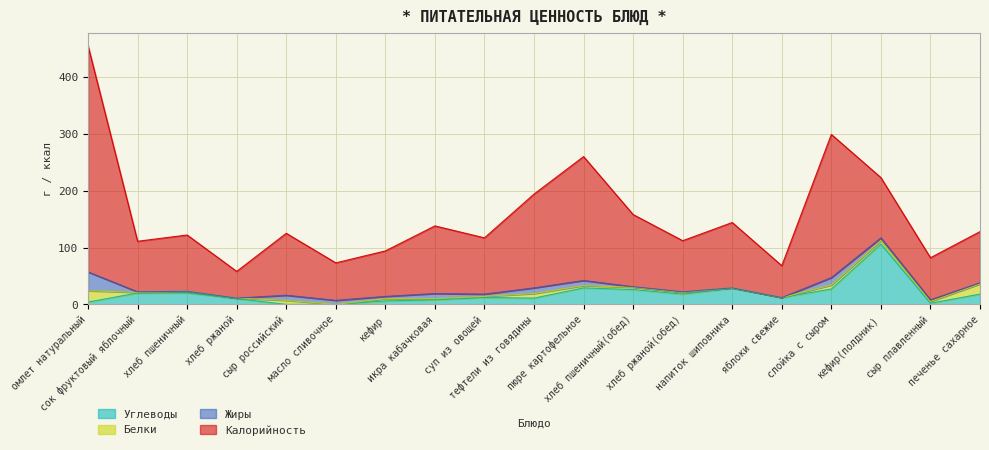

How many lines are shown in the chart?

4